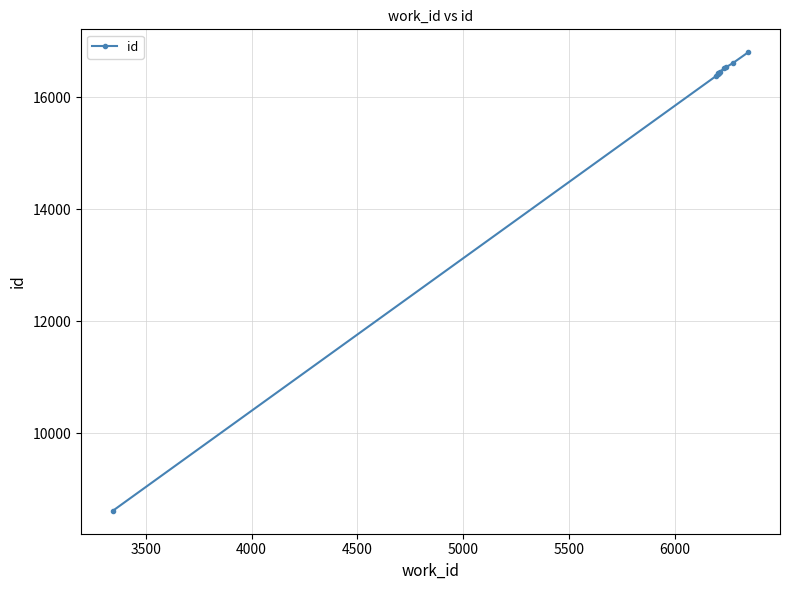

What is the maximum value shown in the chart?

16804